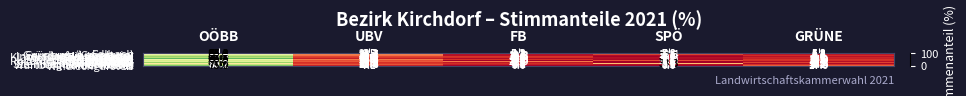

Which category has the highest value across all series?

OÖBB